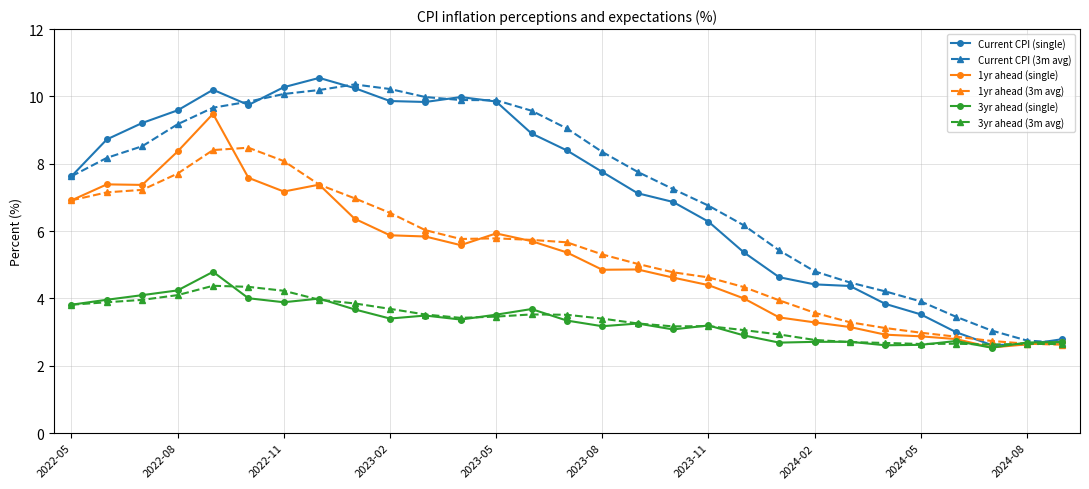

What is the minimum value for 1yr ahead (single)?

2.5